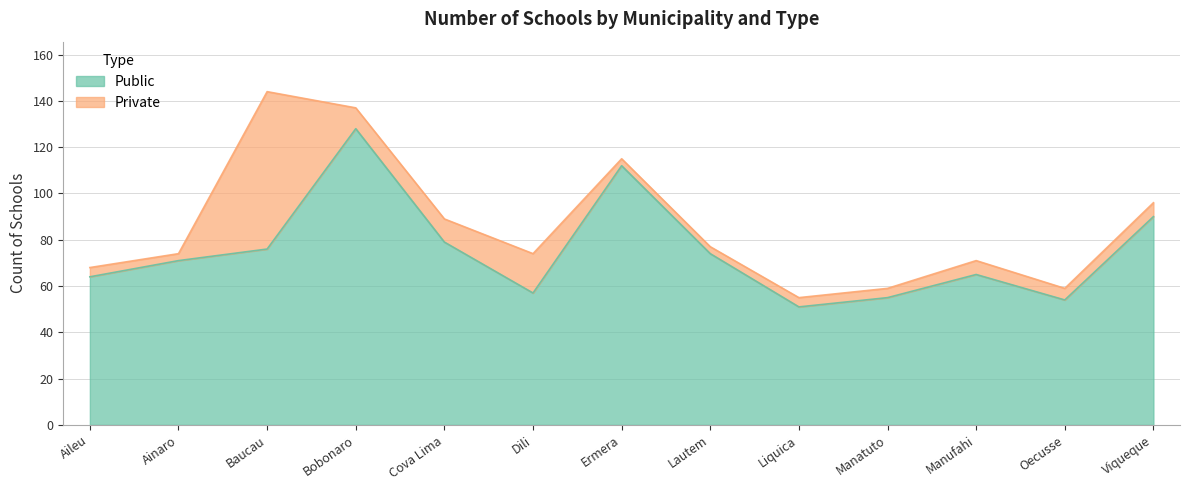

True or false: there are more than 2 points higher than both neighbors.

True